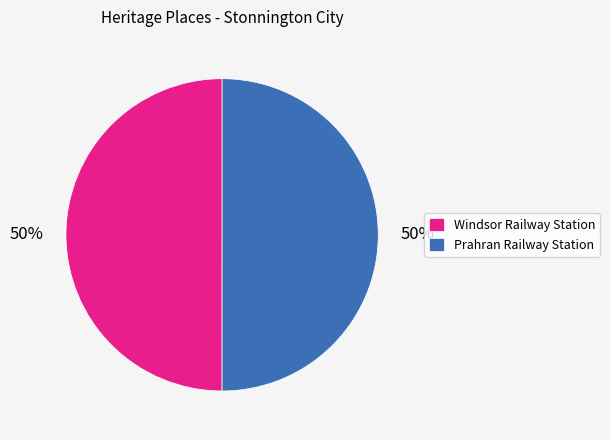

What is the ratio of the value at Prahran Railway Station to the value at Windsor Railway Station?

1.0